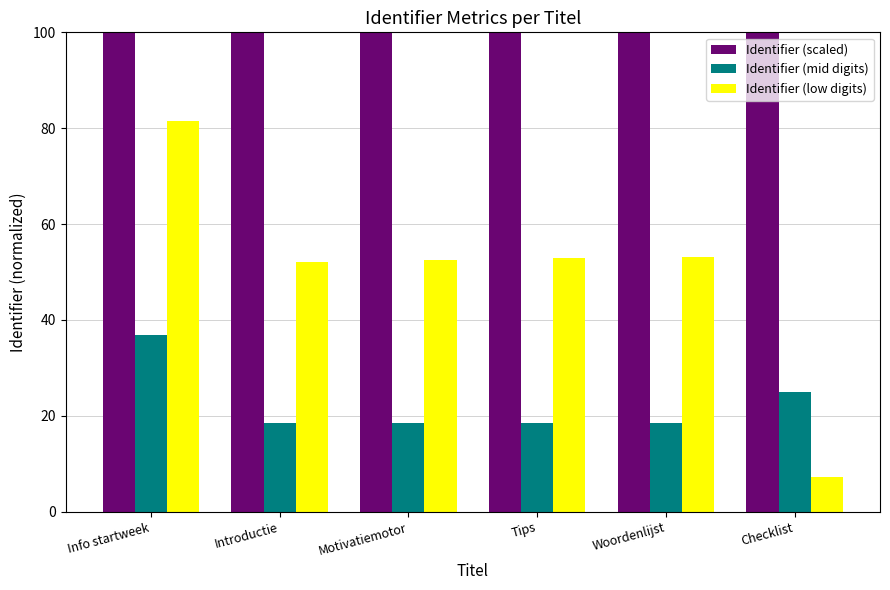

Between Tips and Checklist, which series saw the biggest shift?

Identifier (low digits)